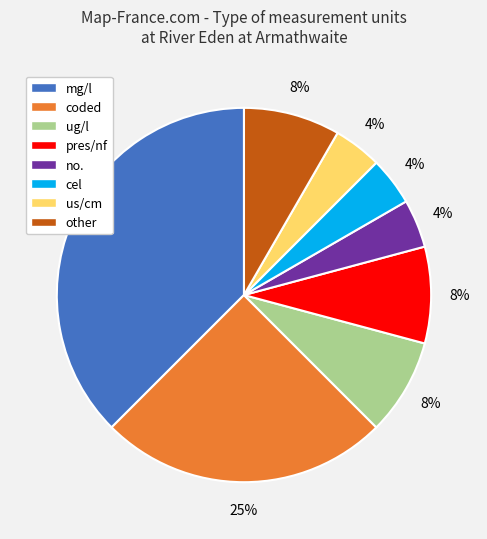

Count the number of slices in the pie.

8